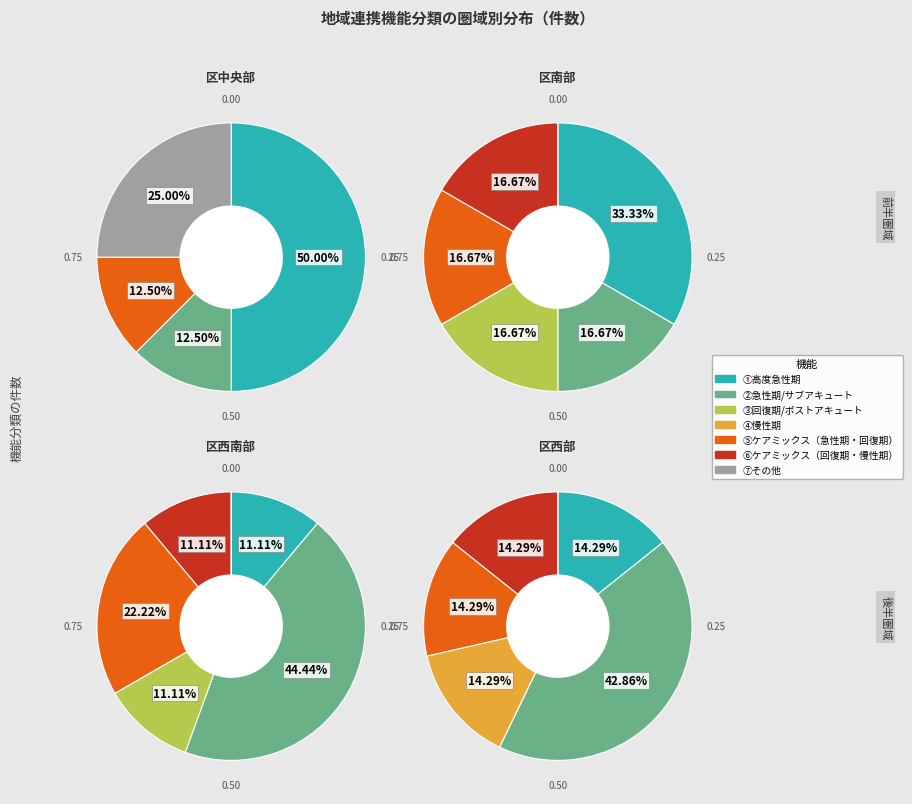

To the nearest percent, what percentage of the pie is ⑤ケアミックス（急性期・回復期）?

14%